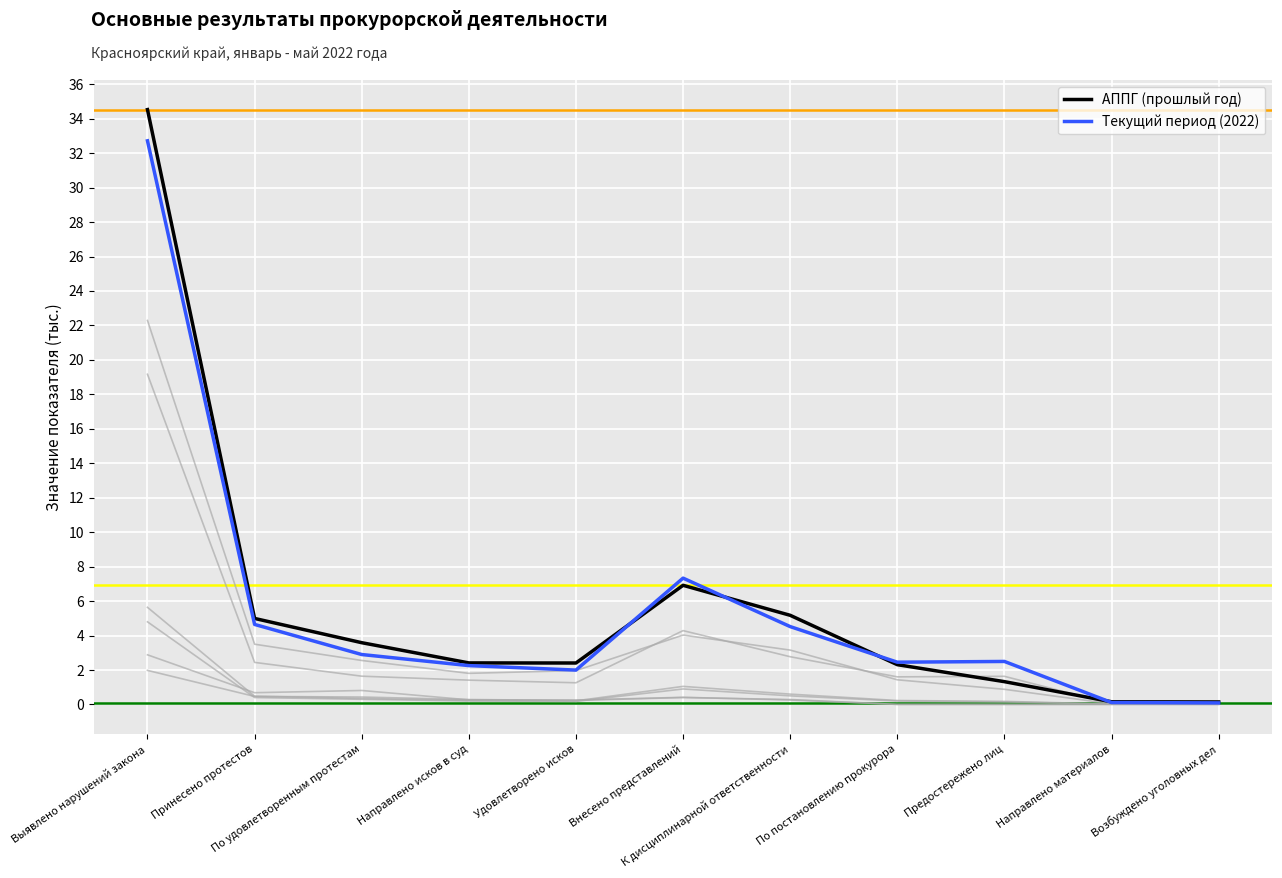

Reading left to right, extract all data points from this chart.

АППГ (прошлый год): 34.5	5.0	3.6	2.4	2.4	6.9	5.2	2.3	1.3	0.2	0.1
Текущий период (2022): 32.7	4.6	2.9	2.3	2.0	7.3	4.5	2.5	2.5	0.1	0.1